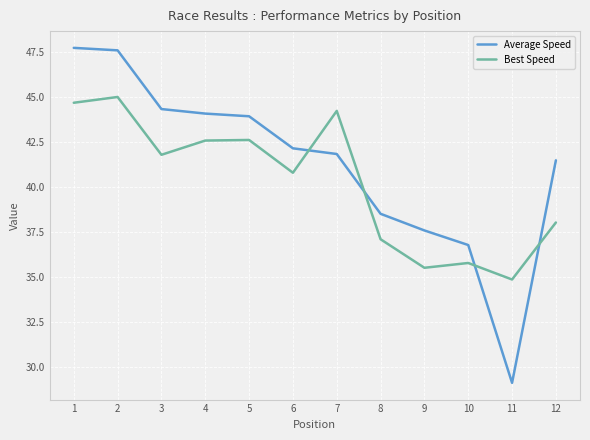

What is the spread (max minus min) of values at 5?

1.3